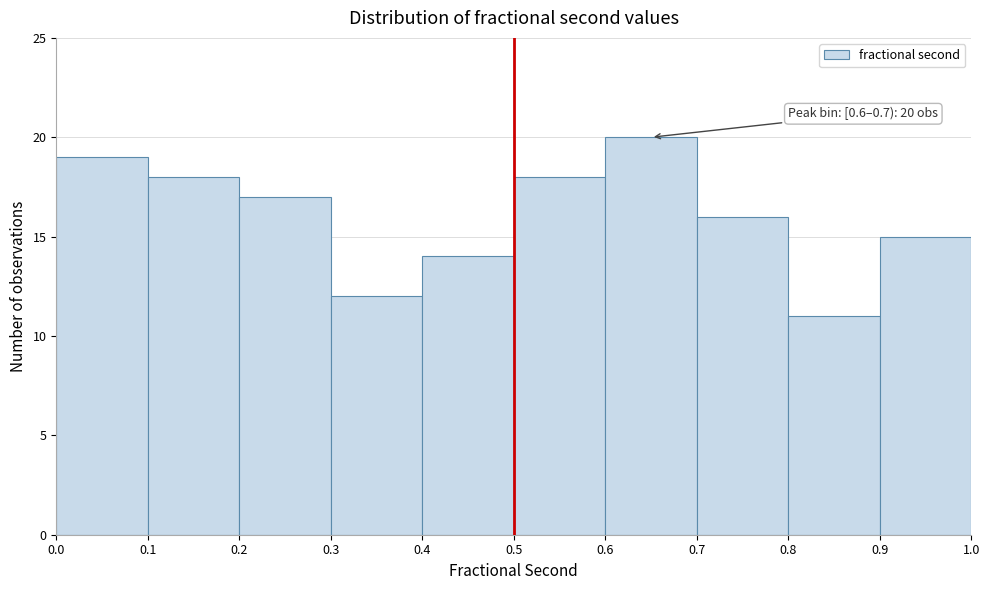

Over which range of the x-axis is the bar tallest?

0.6 to 0.7